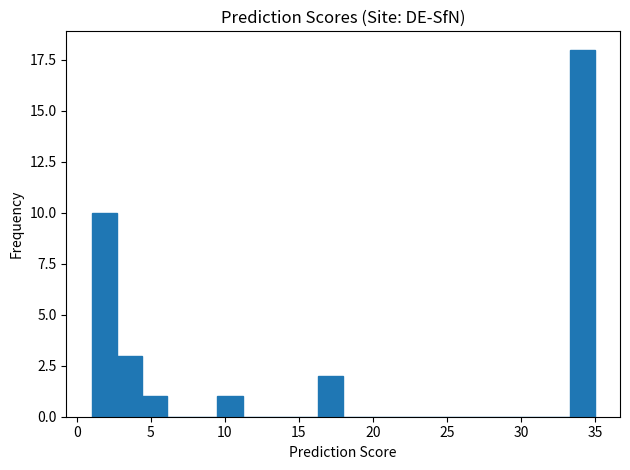

Read against the x-axis, roughly where is the centre of the tallest bar?

34.0